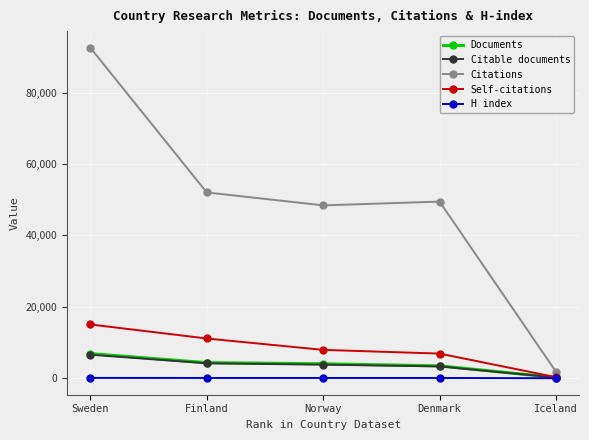

How many data points does each series have?

5